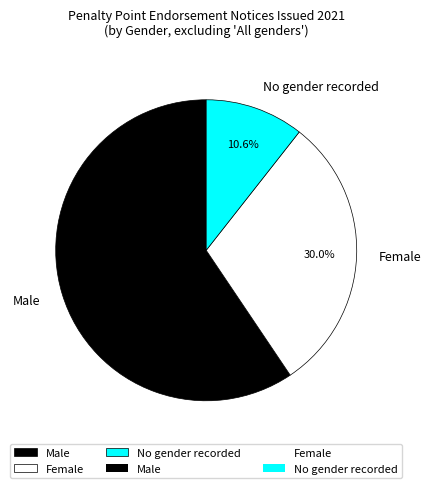

Count the number of slices in the pie.

3